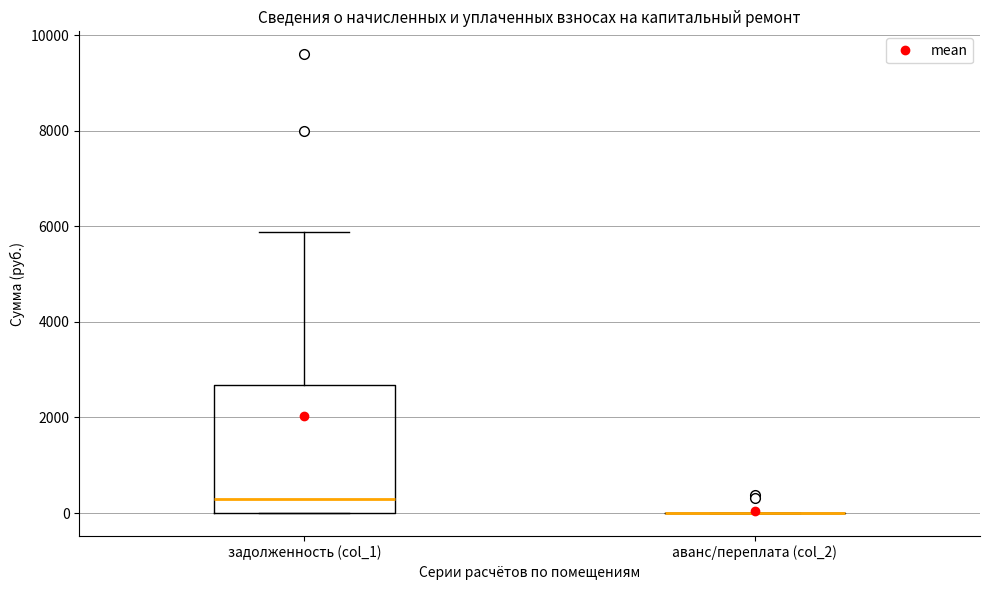

Where is the upper edge of the box for задолженность (col_1) on the y-axis? The values are not printed on the chart, so give them approximately, as read against the axis.

2600